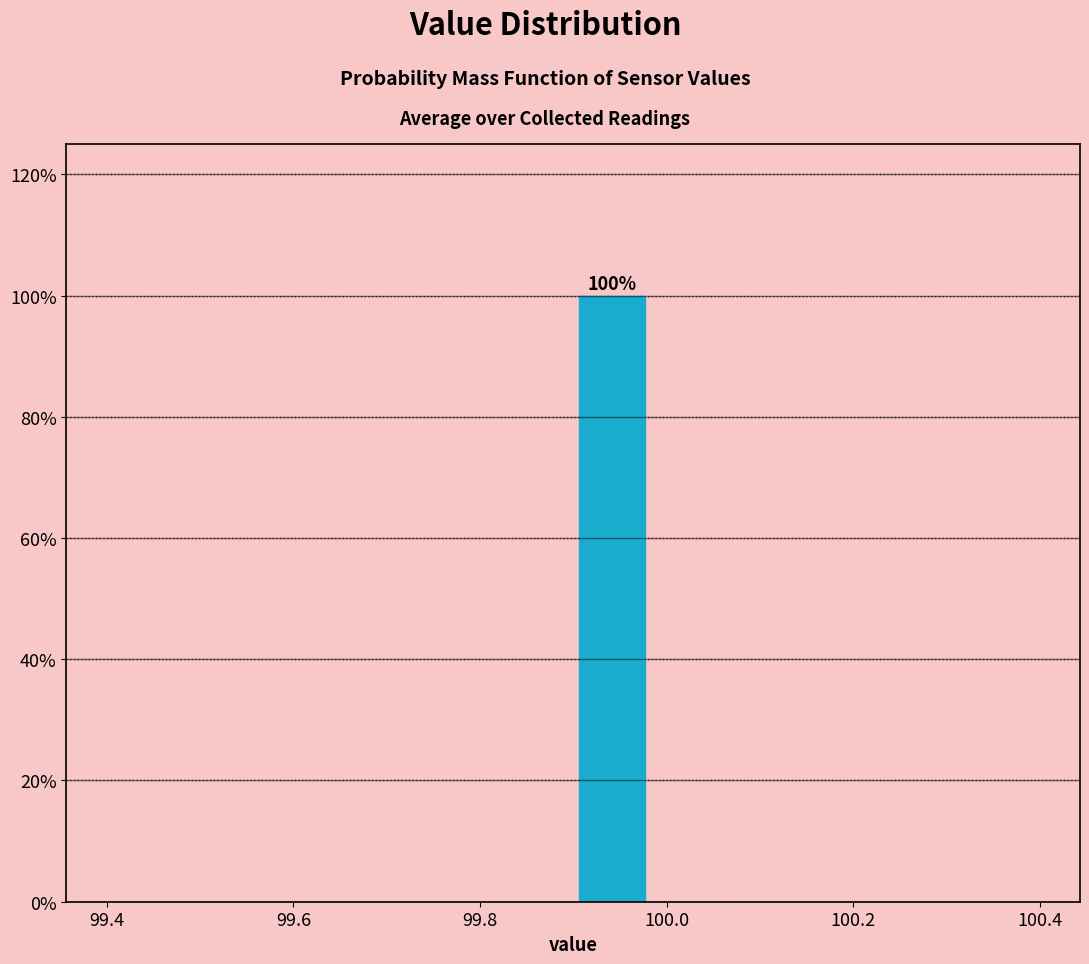

Over which range of the x-axis is the bar tallest?

99.90 to 99.98